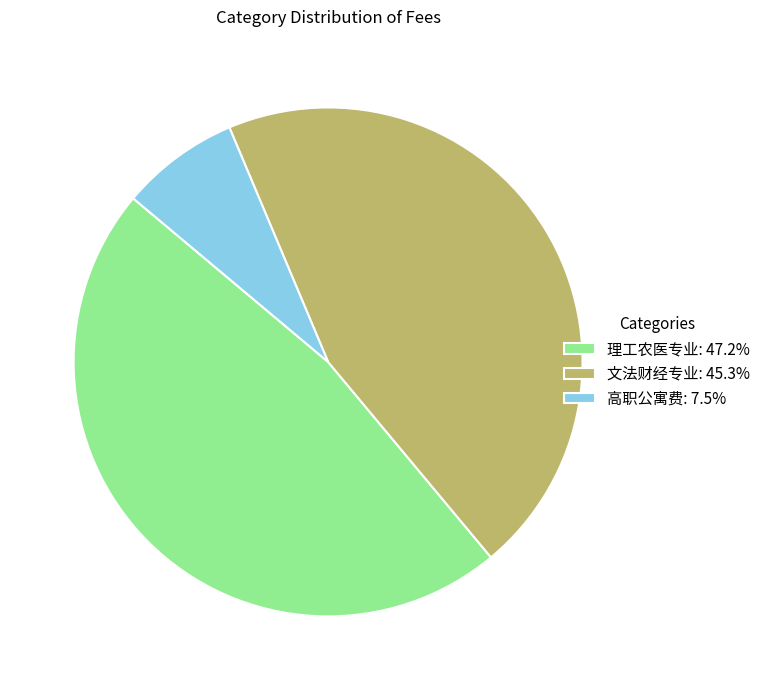

Rank the categories by value from lowest to highest.

高职公寓费, 文法财经专业, 理工农医专业